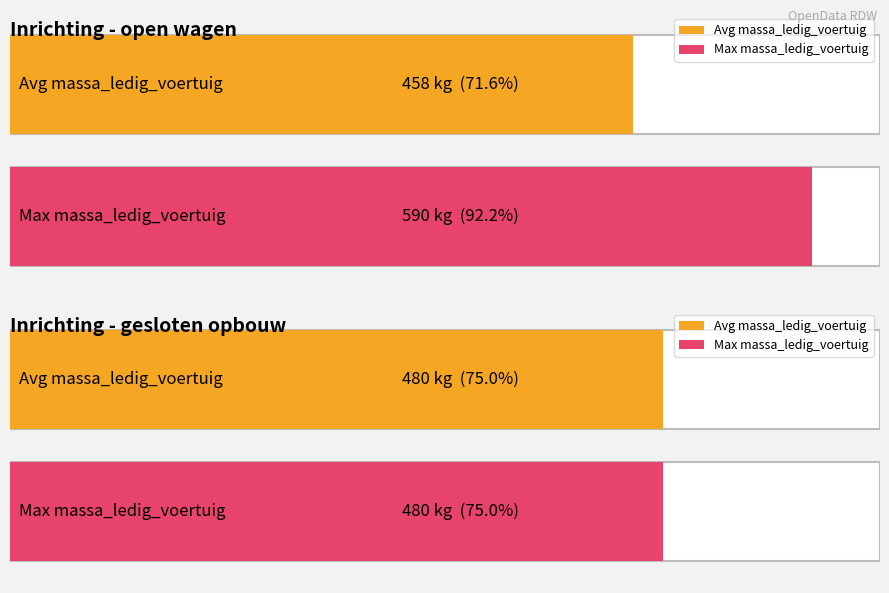

The value of massa_ledig_voertuig at 10 is 286. True or false?

False